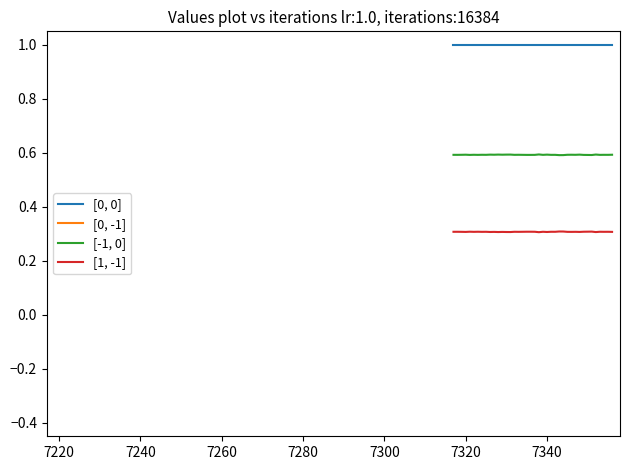

True or false: [-1, 0] and [1, -1] intersect in this chart.

False